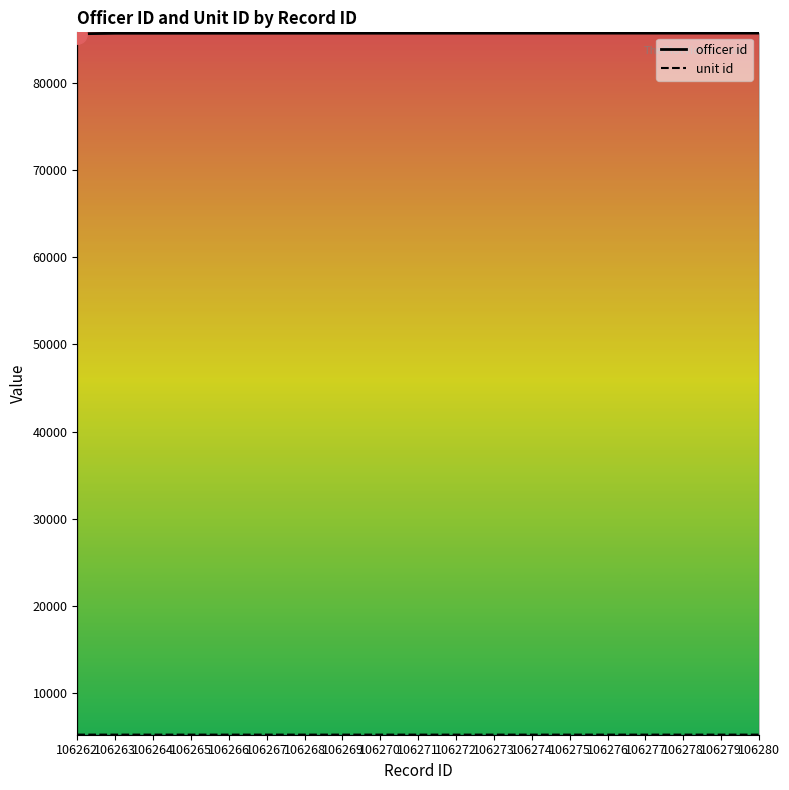

At which category does unit id reach its first local valley?

106272